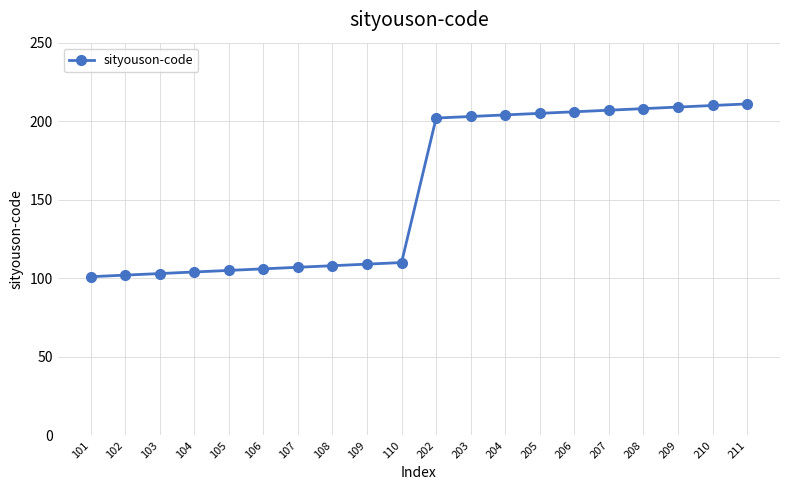

Between 104 and 204, which is larger?

204